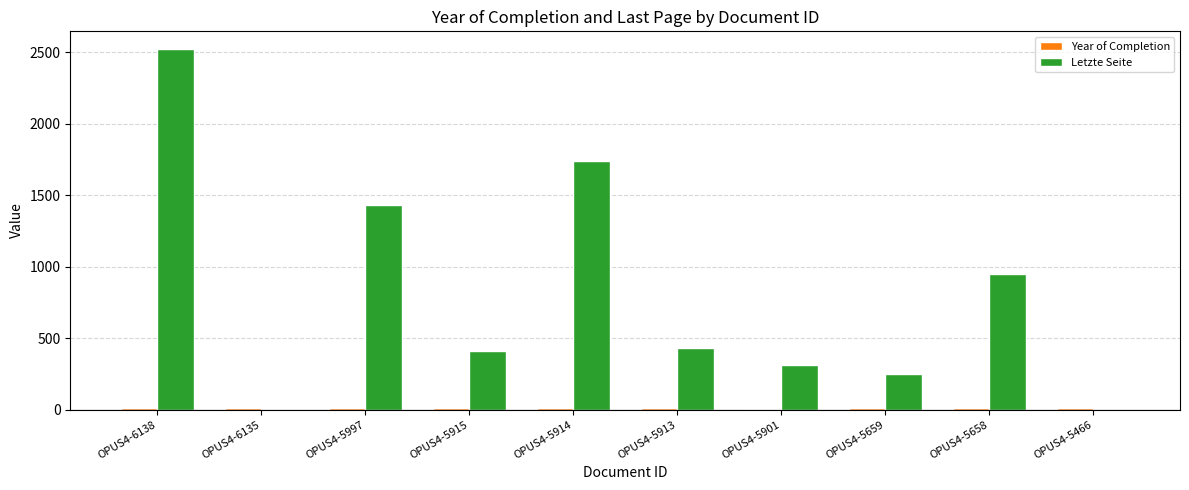

Is it true that Letzte Seite equals 1740 at OPUS4-5914?

True